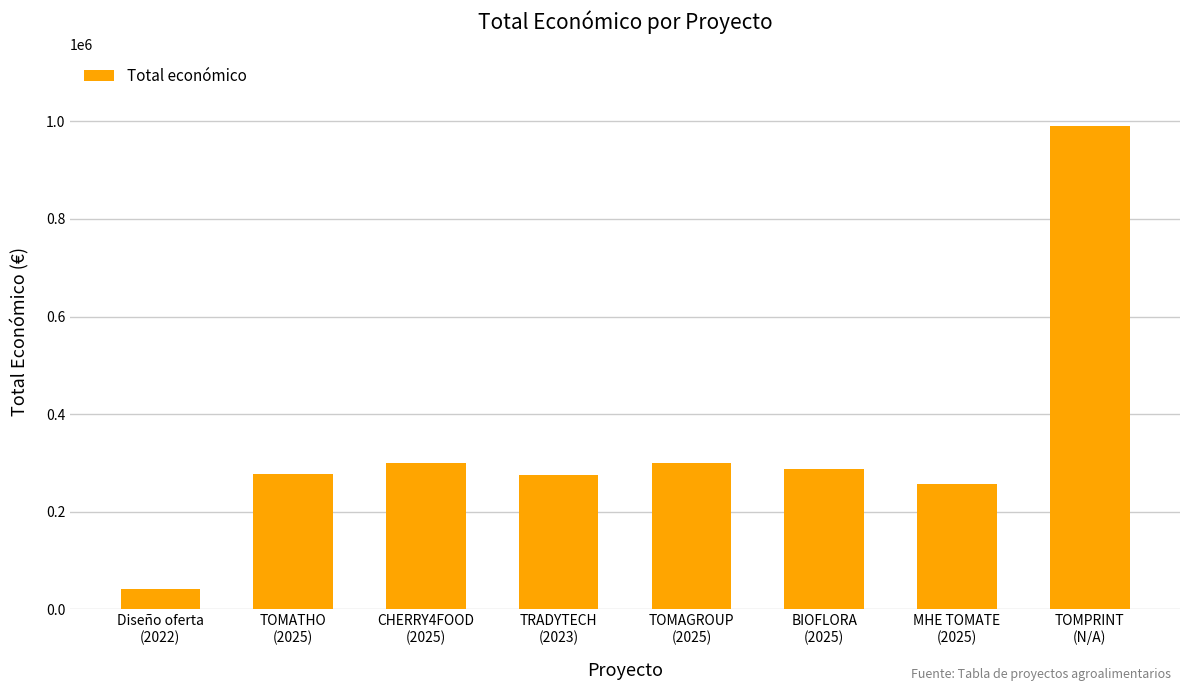

What is the value of the 4th bar from the left?

274899.5